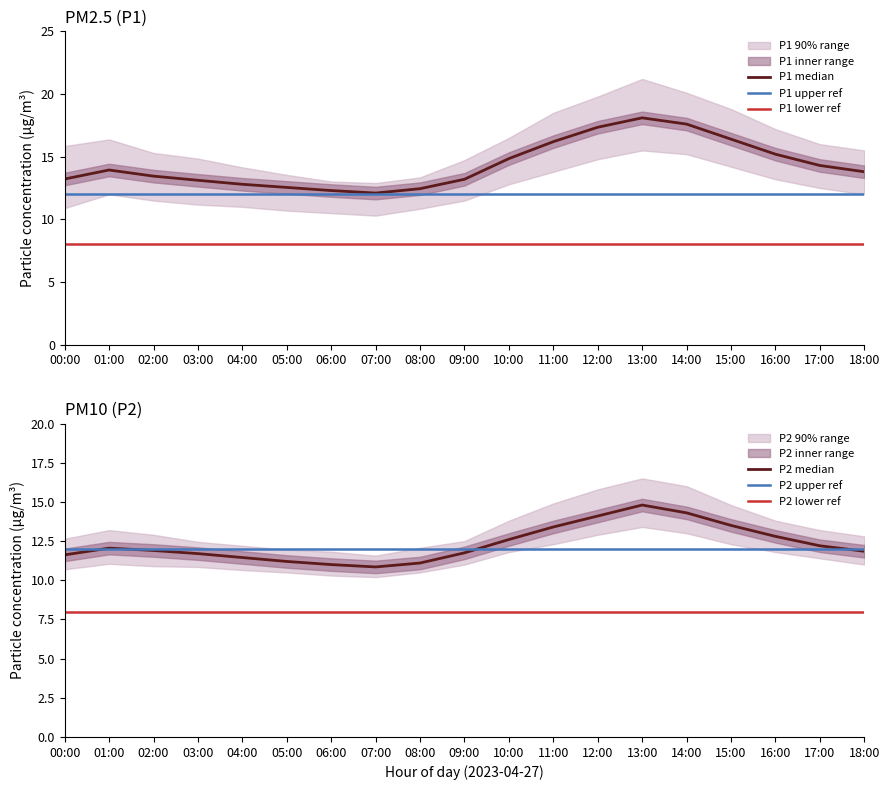

Which has a higher value, 11:00 or 14:00?

14:00